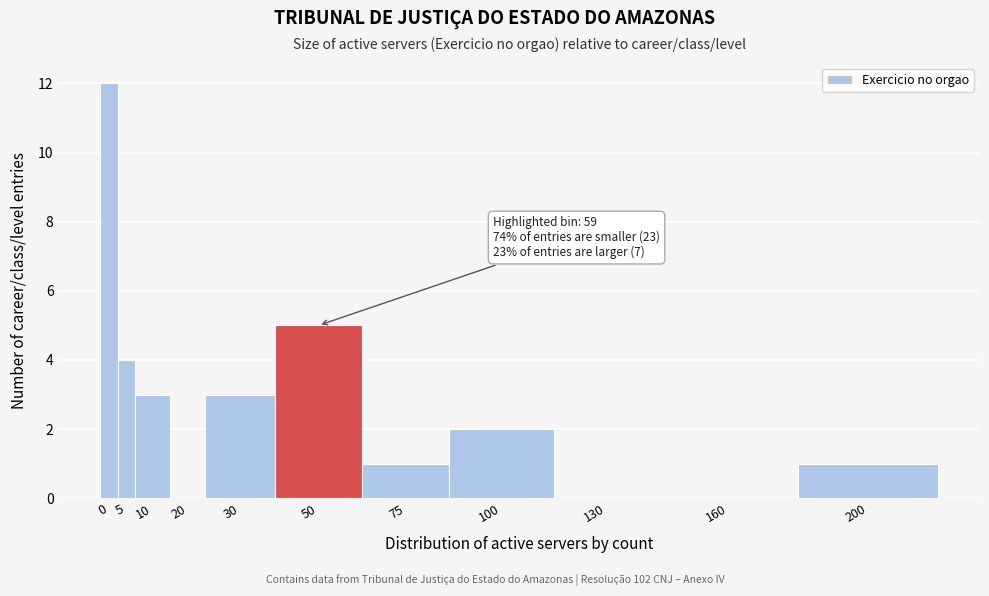

Reading right to left, list all the values displayed in this chart.

200=1	160=0	130=0	100=2	75=1	50=5	30=3	20=0	10=3	5=4	0=12